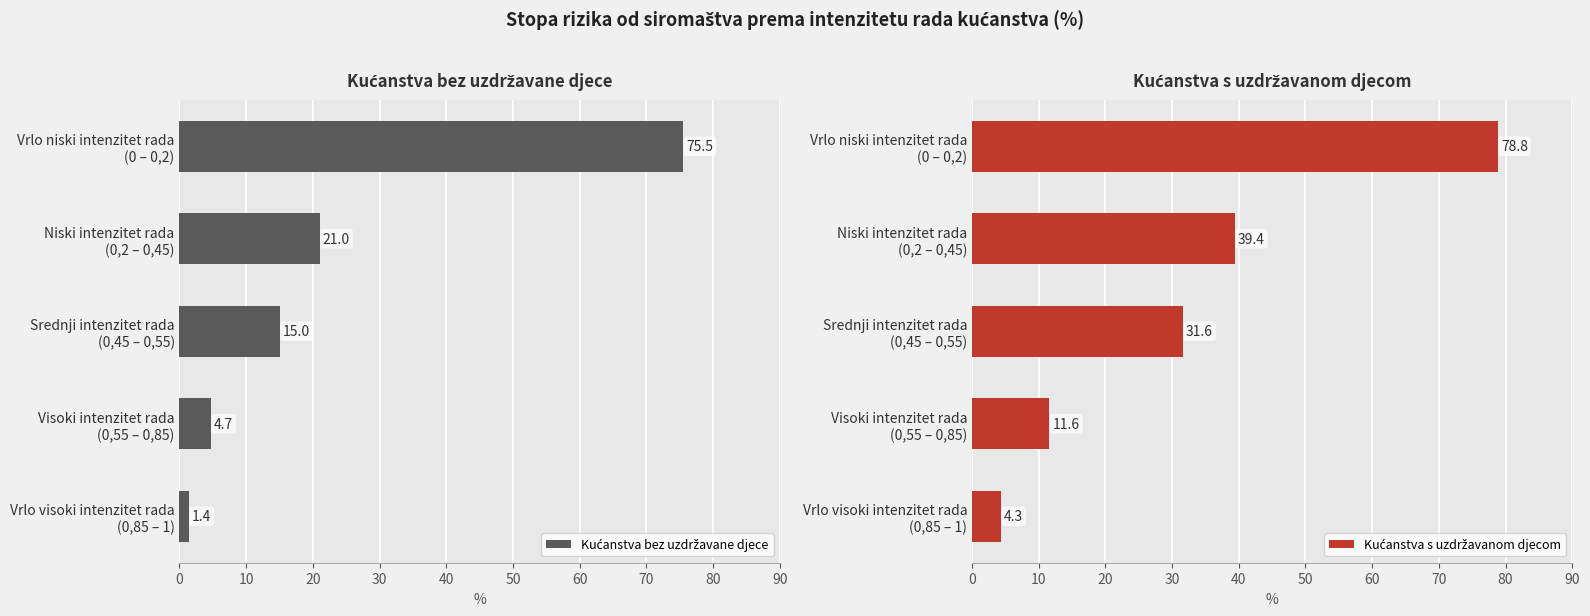

Which series has the largest total across all categories?

Kućanstva s uzdržavanom djecom